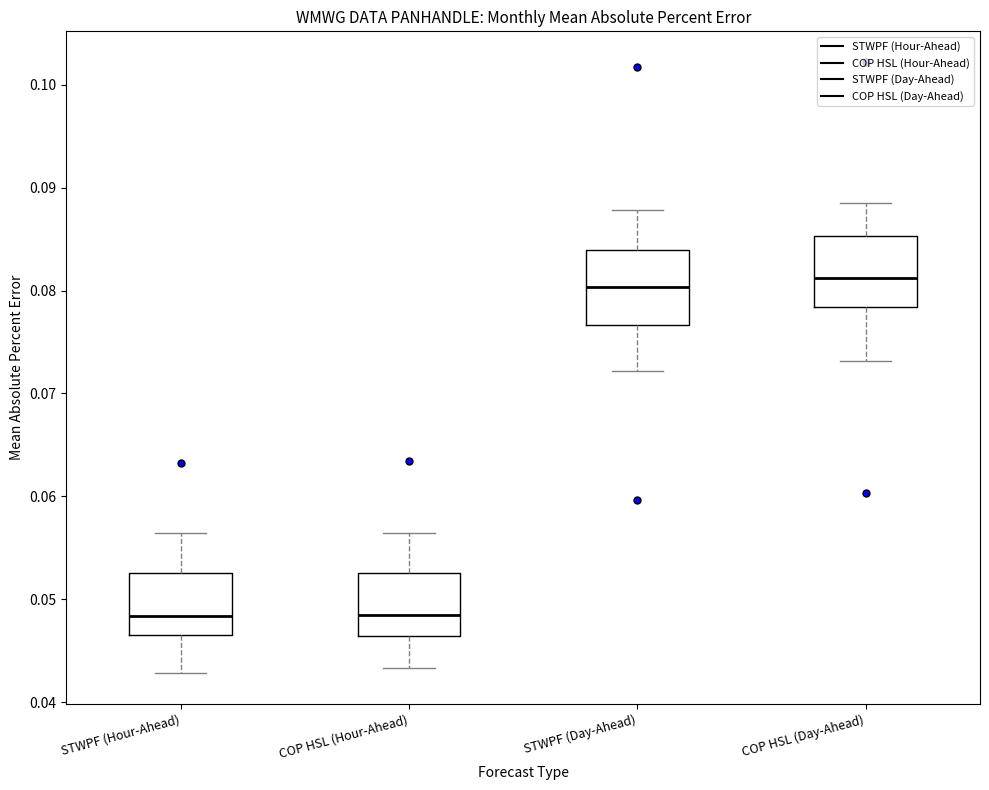

Where does the median line of the box for COP HSL (Day-Ahead) sit on the y-axis? The values are not printed on the chart, so give them approximately, as read against the axis.

0.081